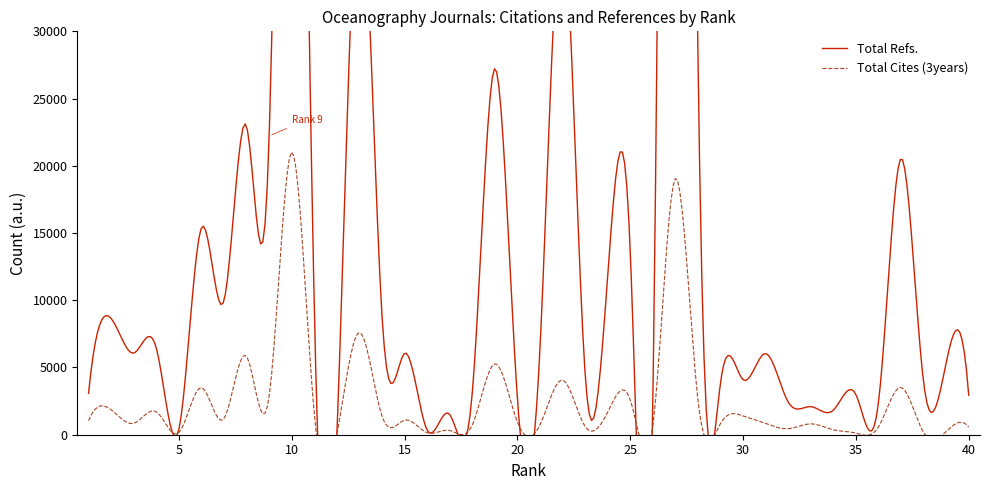

The value of Total Refs. at 39 is 5537. True or false?

True